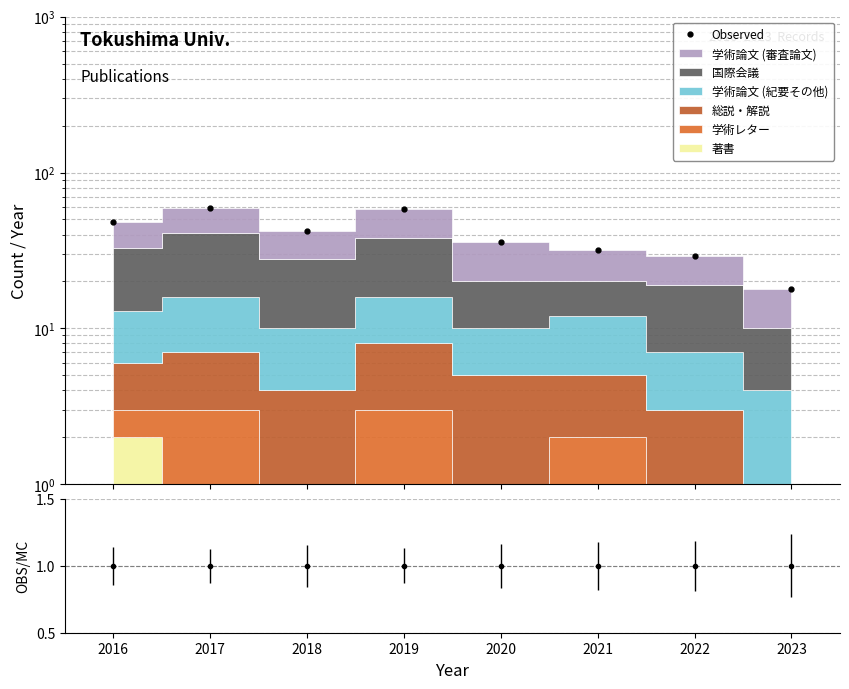

Where is the first local maximum for Observed?

2017